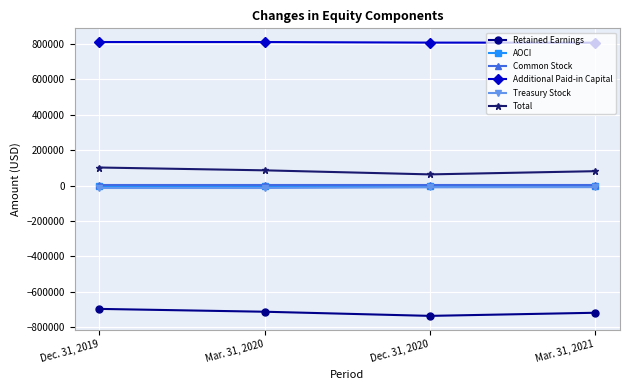

Is it true that Common Stock equals 2157 at Dec. 31, 2019?

True